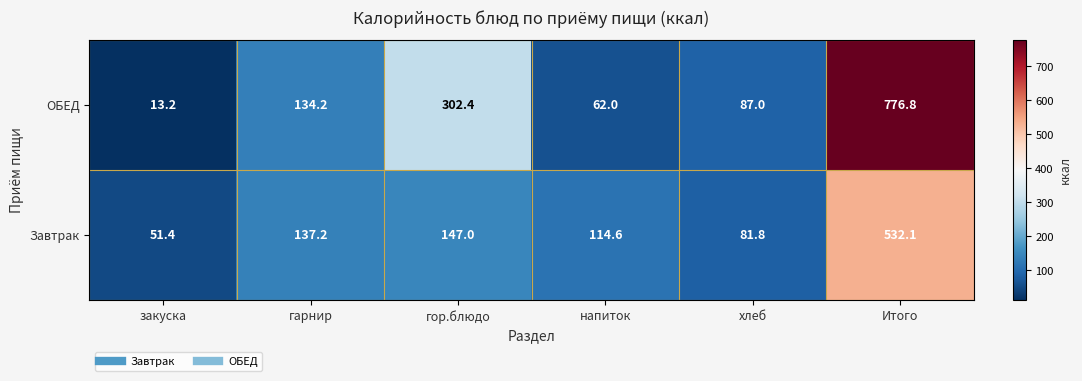

Where is ОБЕД nearest to the value 395?

гор.блюдо